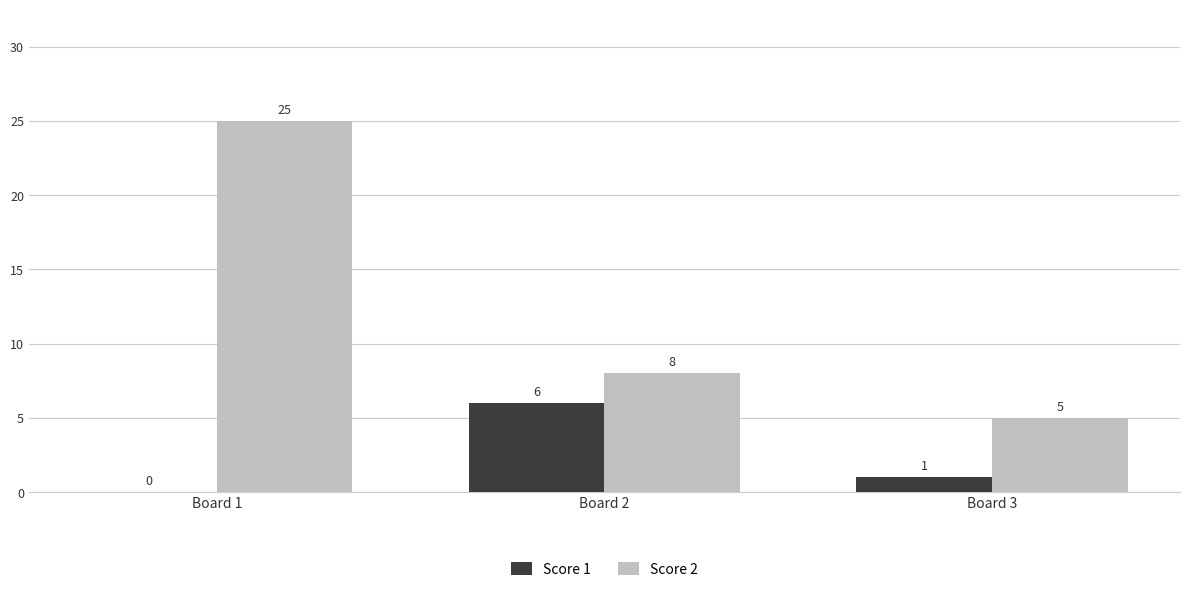

What is the greatest value displayed?

25